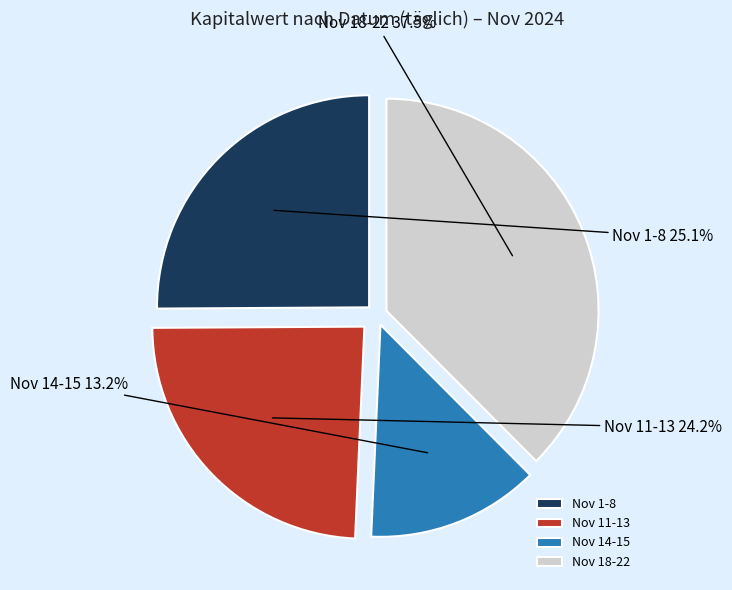

Rank the categories by value from lowest to highest.

Nov 14-15, Nov 11-13, Nov 1-8, Nov 18-22